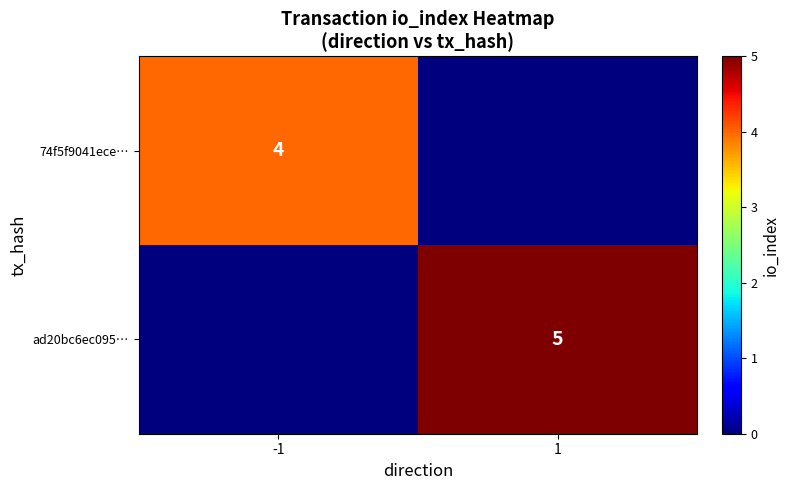

Is the value of ad20bc6ec095… at 1 greater than the value of 74f5f9041ece… at -1?

Yes